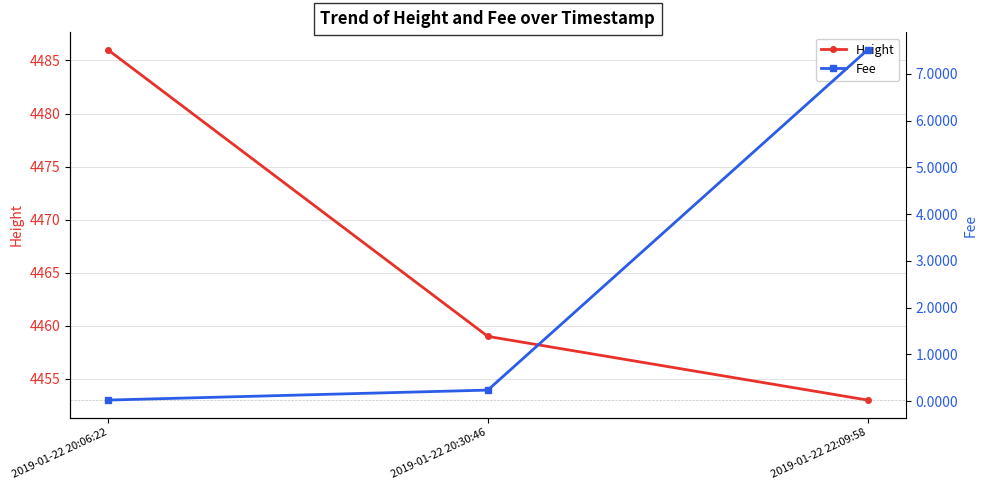

What is the spread (max minus min) of values at 2019-01-22 20:30:46?

4458.8